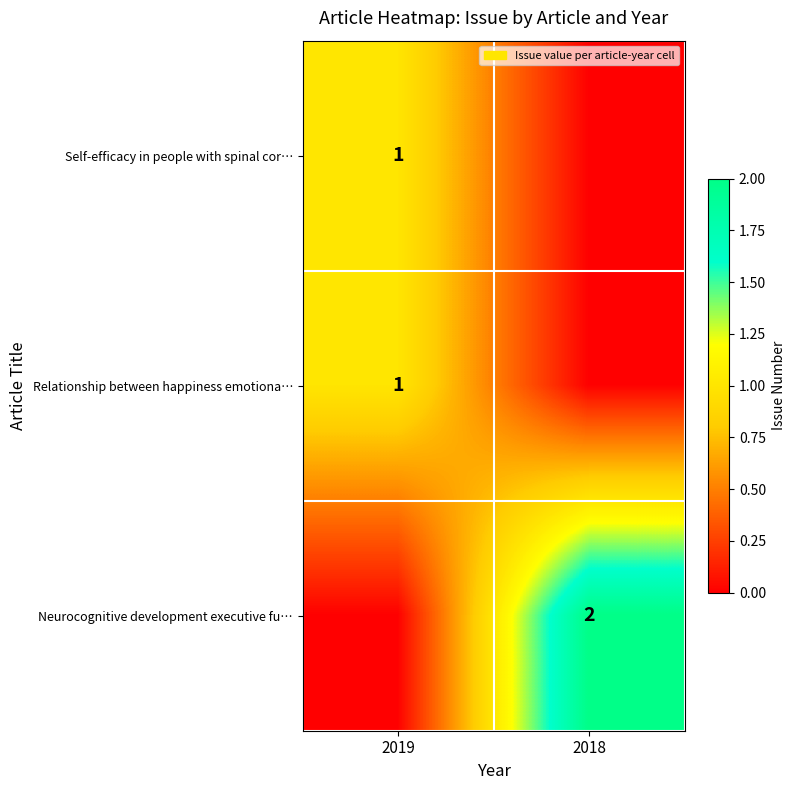

True or false: Self-efficacy in people with spinal cor… has a value of 1 at 2019.

True